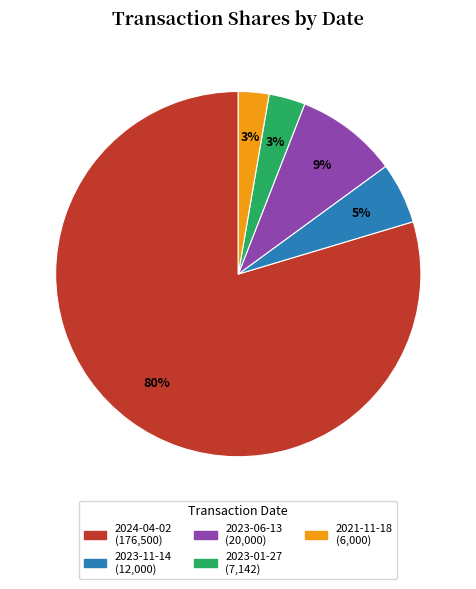

Is there any slice that represents more than half of the pie?

Yes